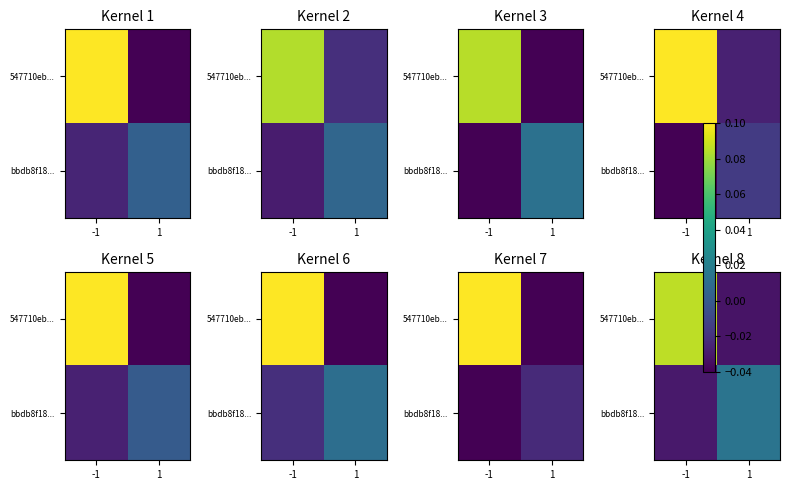

What is the difference between the 547710eb... values at 1 and -1?

0.1